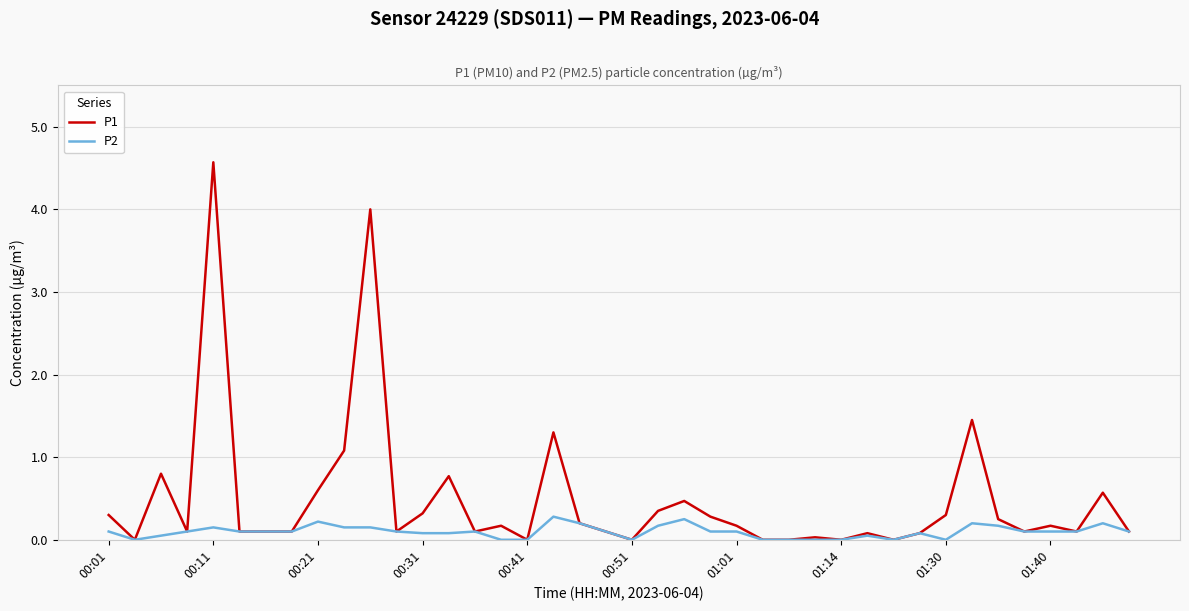

Which series has the largest total across all categories?

P1